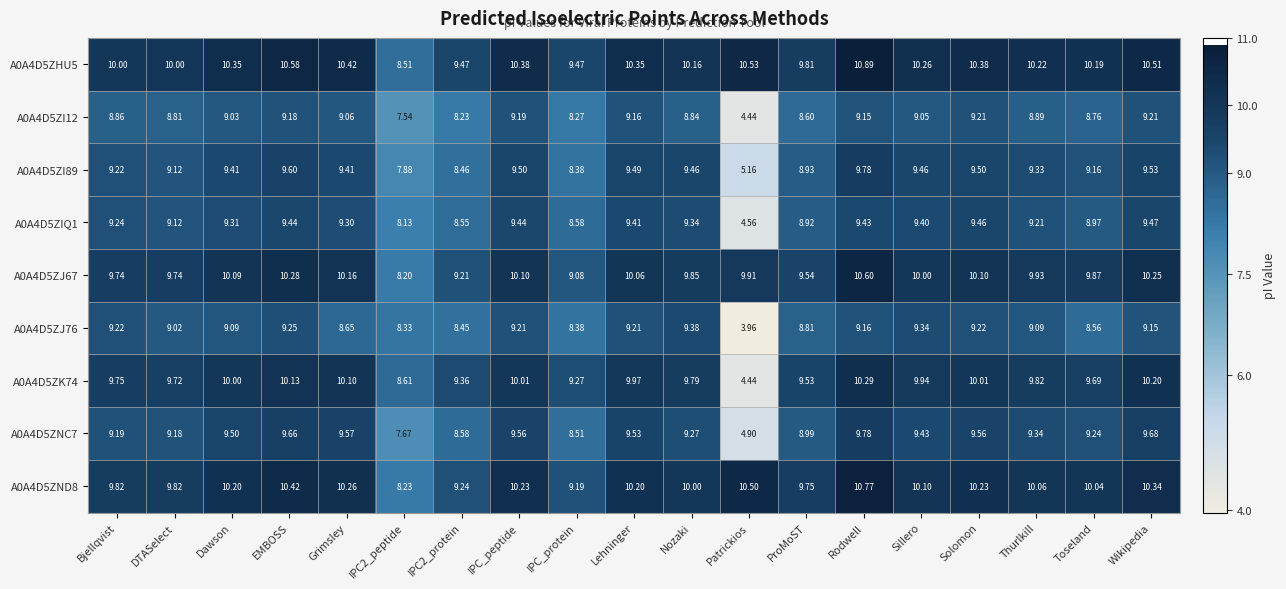

Is the value of A0A4D5ZI12 at Lehninger greater than the value of A0A4D5ZIQ1 at Grimsley?

No